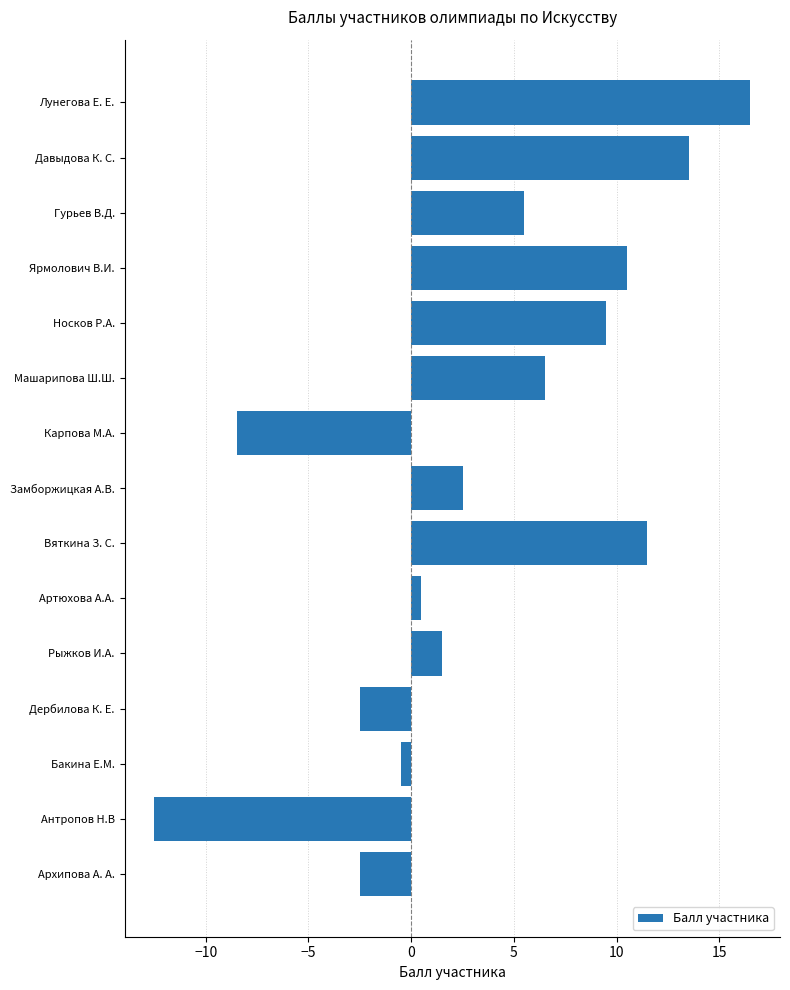

What is the change in value from Вяткина З. С. to Гурьев В.Д.?

-6.0